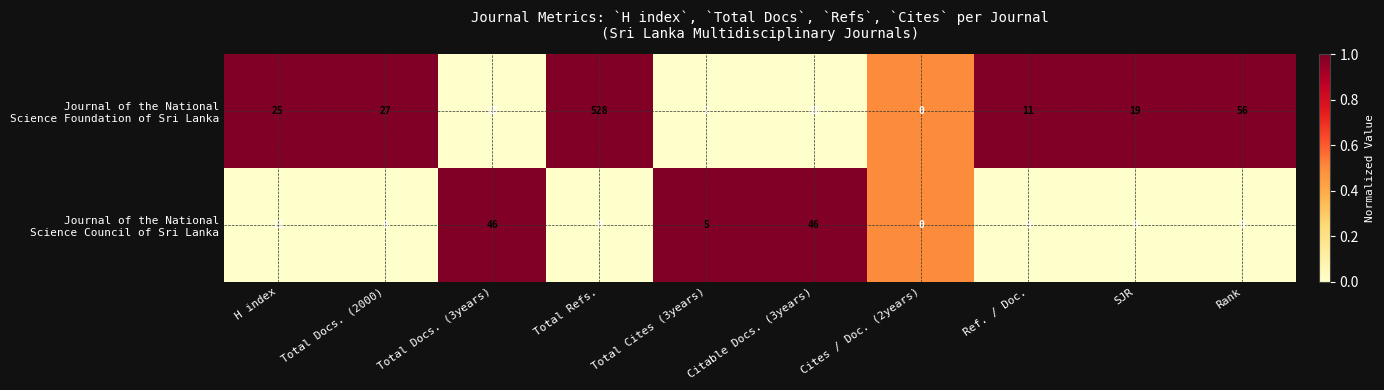

What is the spread (max minus min) of values at Total Docs. (2000)?

27